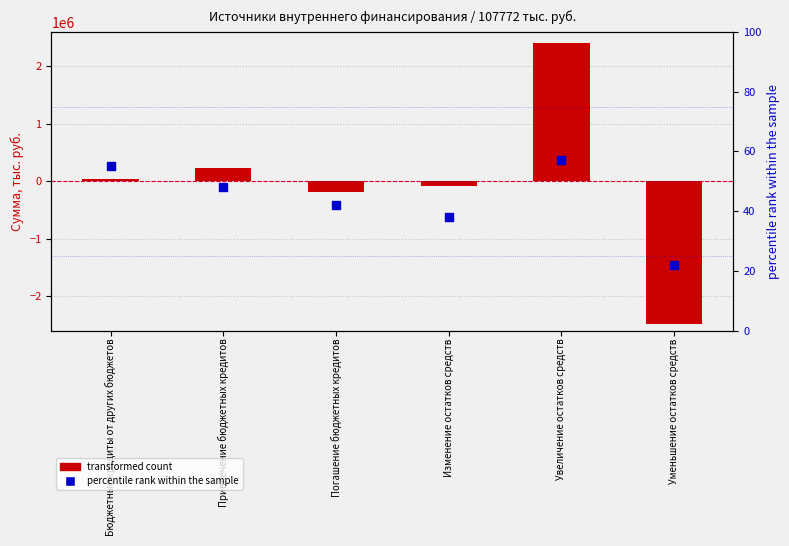

At how many categories does at least one series exceed 1896192?

1